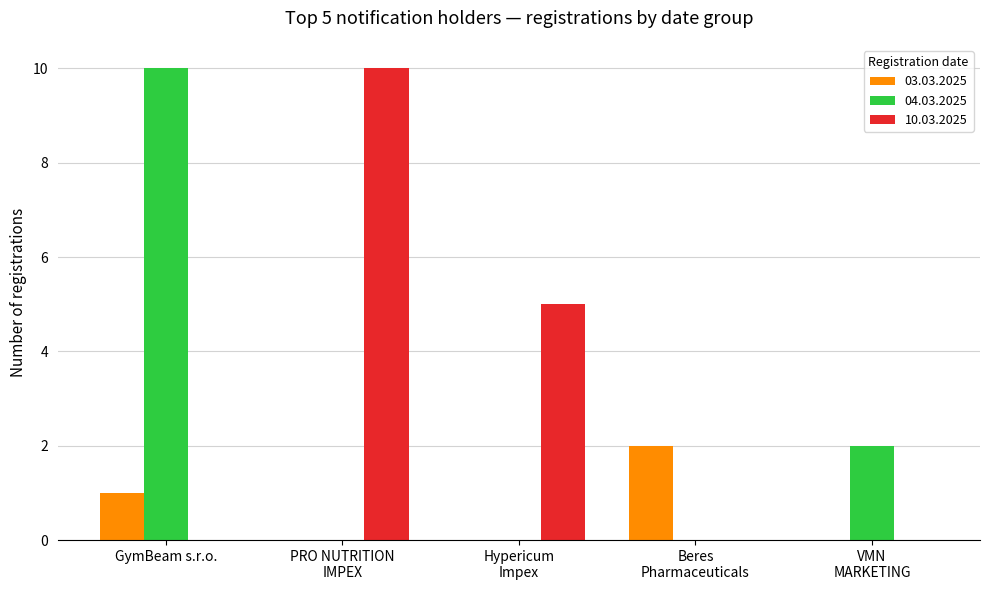

Which series has the largest total across all categories?

10.03.2025